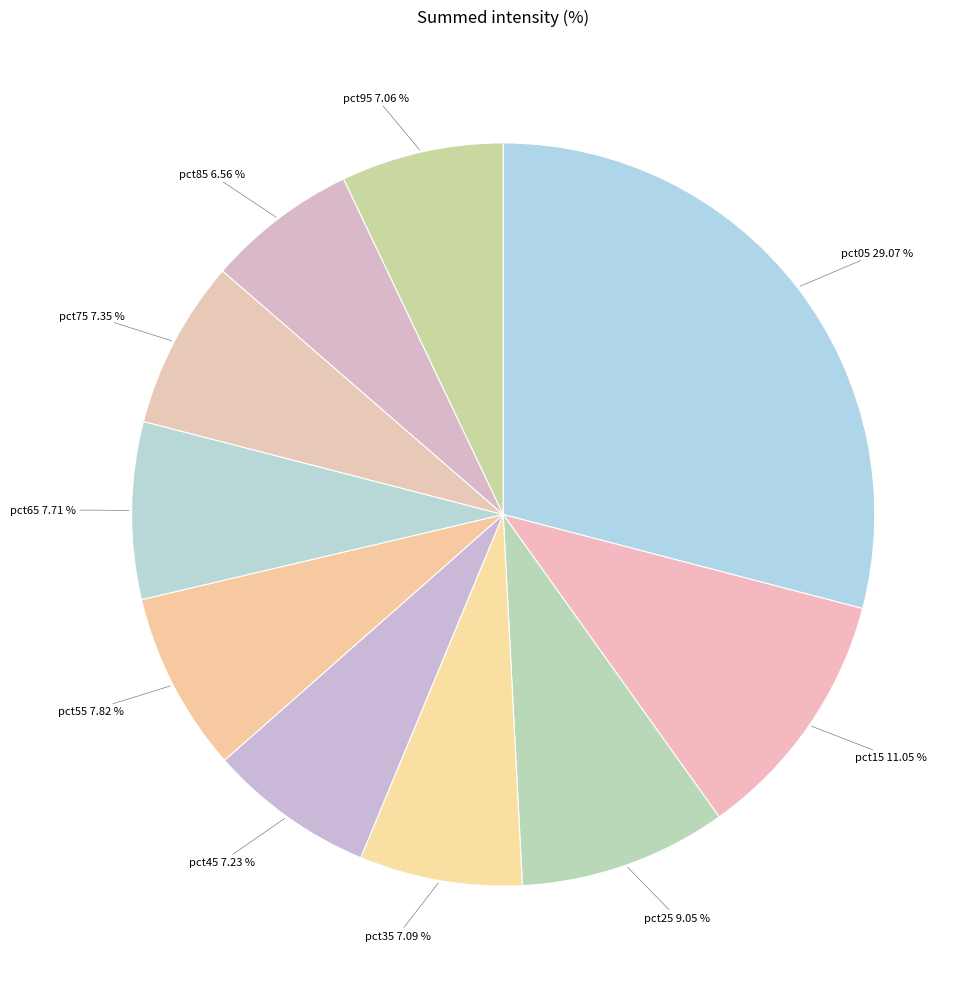

How many segments does this pie chart have?

10